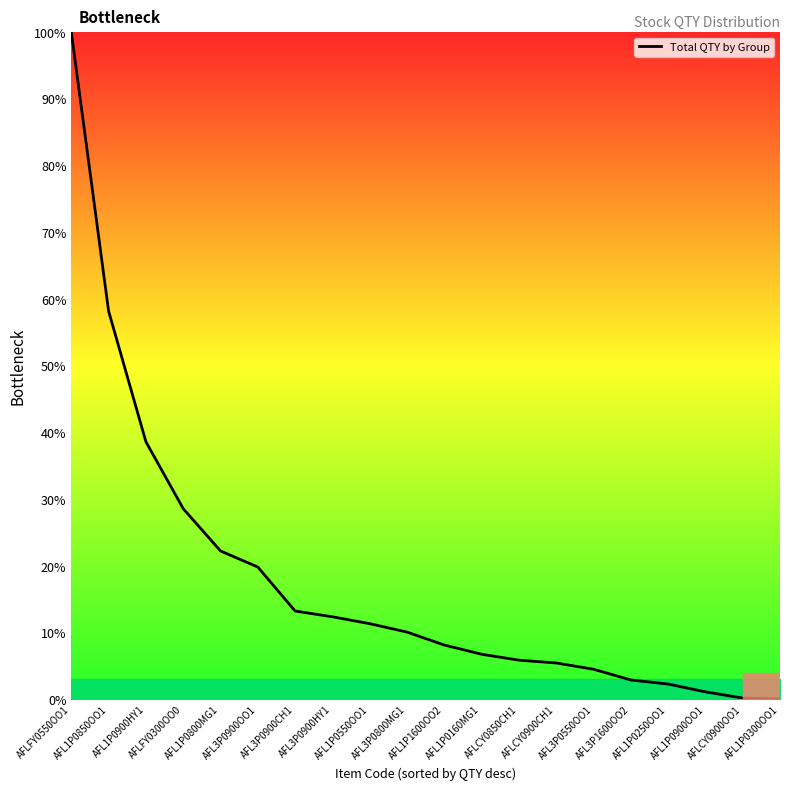

Does the chart display data point markers on the line(s)?

No